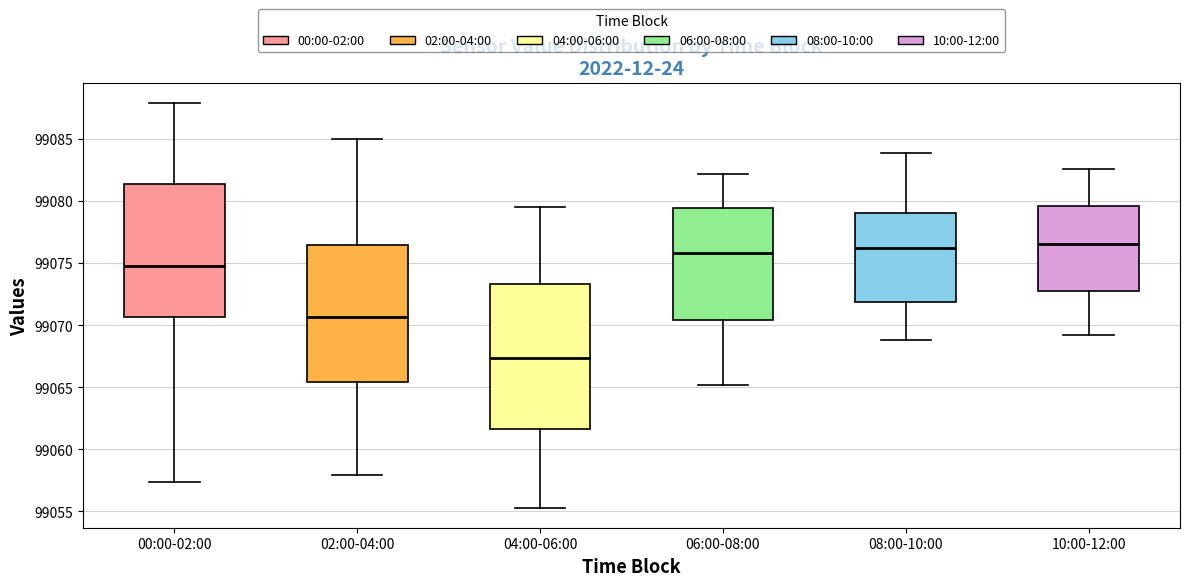

Reading left to right, read every box against the y-axis: the position of its median line, the range the box covers, and the ends of its whiskers. The values are not printed on the chart, so give them approximately, as read against the axis.

00:00-02:00: median 99075.0, box 99070.5 to 99081.5, whiskers 99057.5 to 99088.0
02:00-04:00: median 99070.5, box 99065.5 to 99076.5, whiskers 99058.0 to 99085.0
04:00-06:00: median 99067.5, box 99061.5 to 99073.5, whiskers 99055.5 to 99079.5
06:00-08:00: median 99076.0, box 99070.5 to 99079.5, whiskers 99065.0 to 99082.0
08:00-10:00: median 99076.5, box 99072.0 to 99079.0, whiskers 99069.0 to 99084.0
10:00-12:00: median 99076.5, box 99073.0 to 99079.5, whiskers 99069.0 to 99082.5